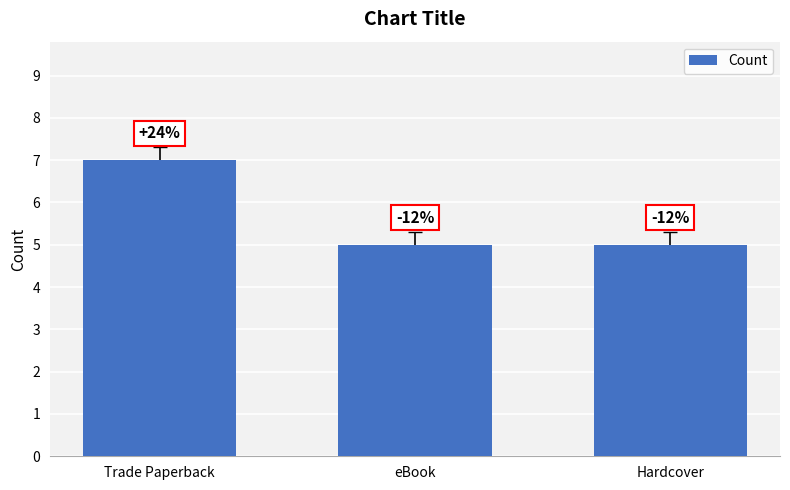

Where is the data nearest to the value 6?

Trade Paperback